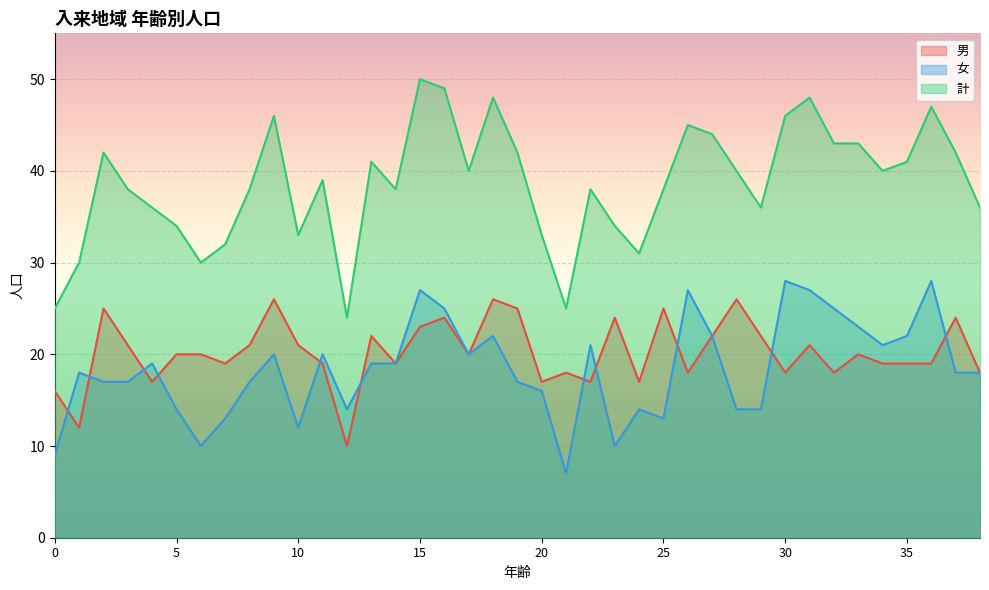

The value of 男 at 22 is 28. True or false?

False